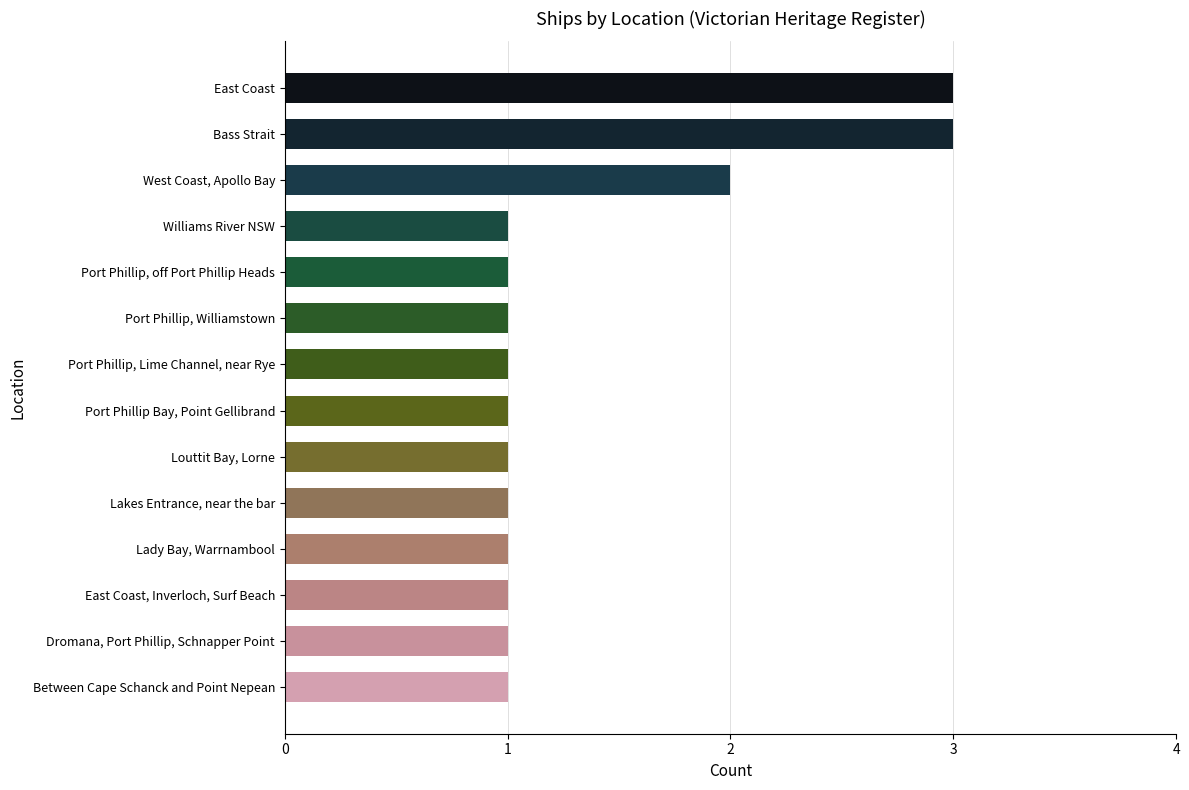

What is the average value?

1